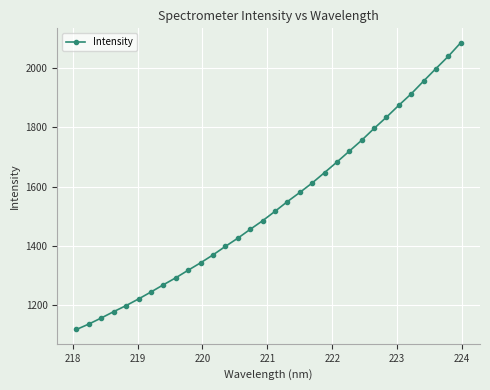

What is the smallest value displayed?

1117.5